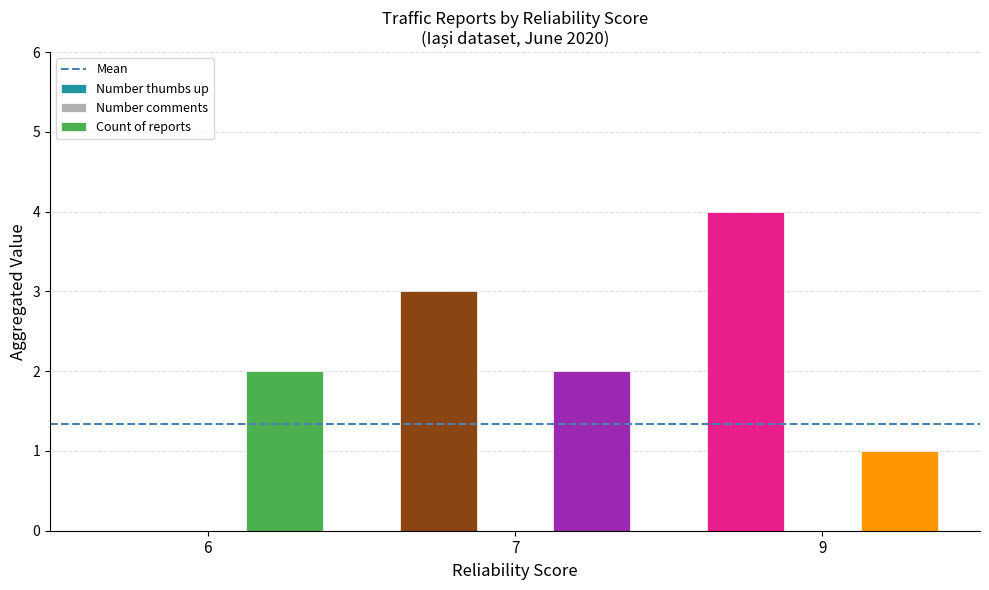

Are the bars grouped side by side (vs. stacked)?

Yes